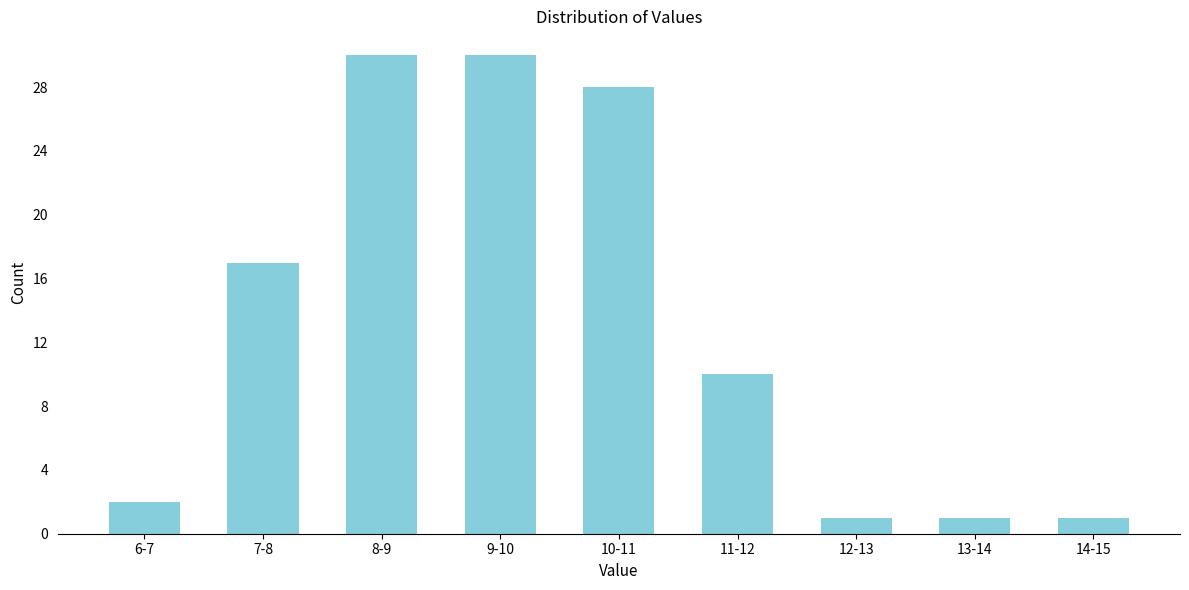

Reading right to left, transcribe all the data shown in this chart.

14-15=1	13-14=1	12-13=1	11-12=10	10-11=28	9-10=30	8-9=30	7-8=17	6-7=2